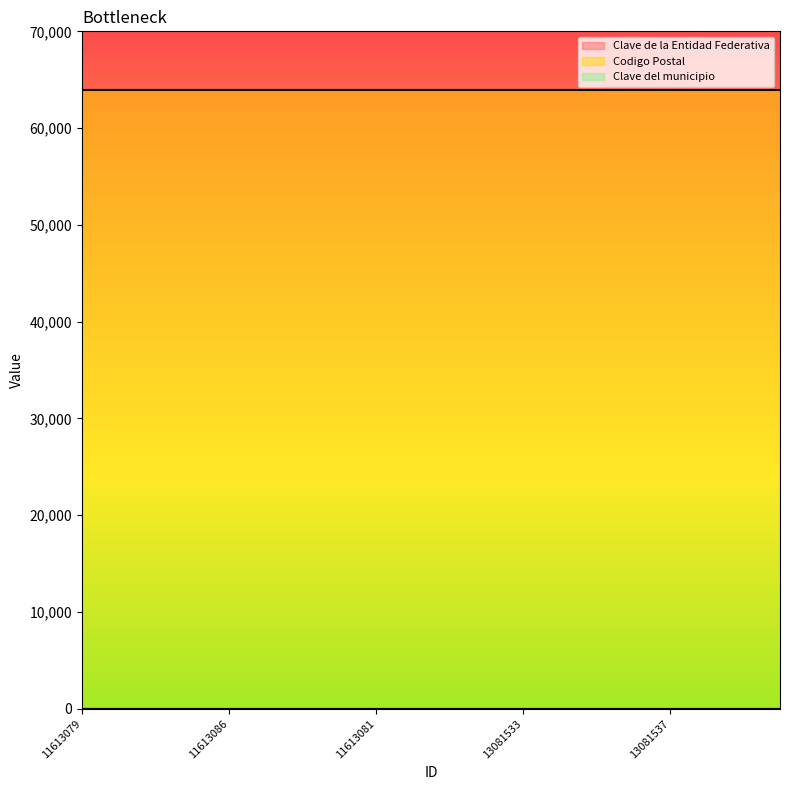

How many lines are shown in the chart?

3